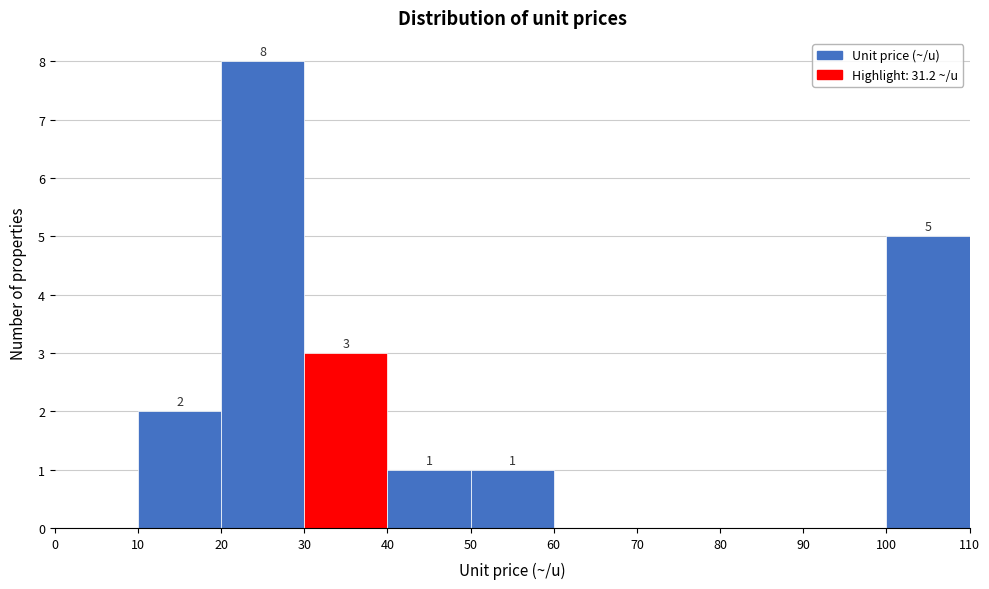

Over which range of the x-axis is the bar tallest?

20 to 30